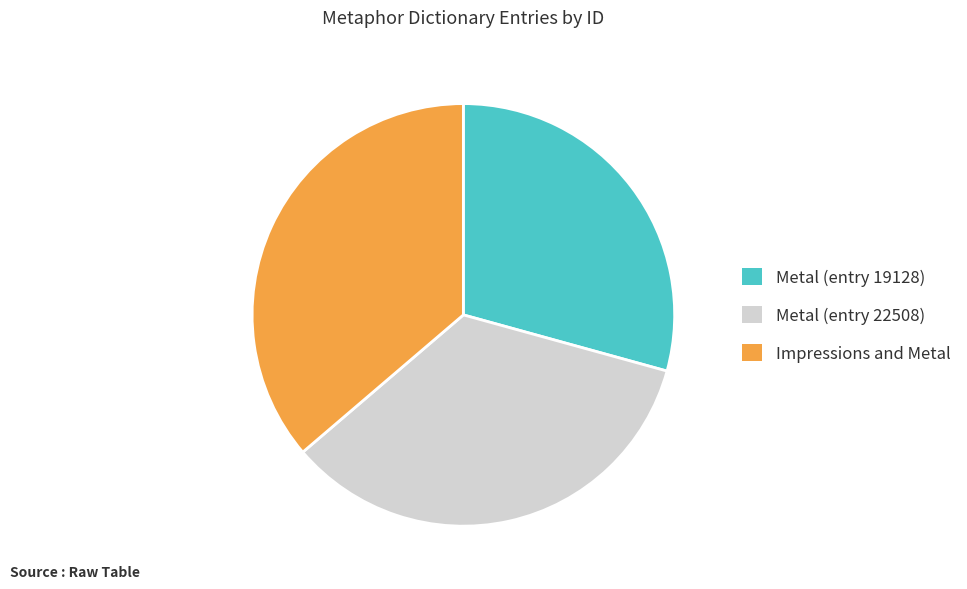

Is there any slice that represents more than half of the pie?

No